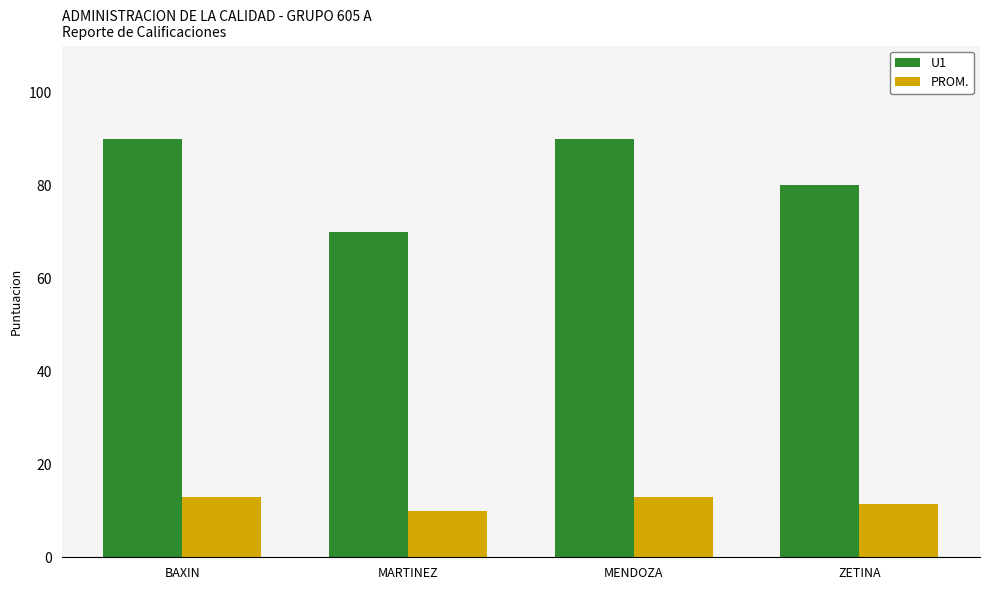

Rank the series at ZETINA from highest to lowest value.

U1, PROM.